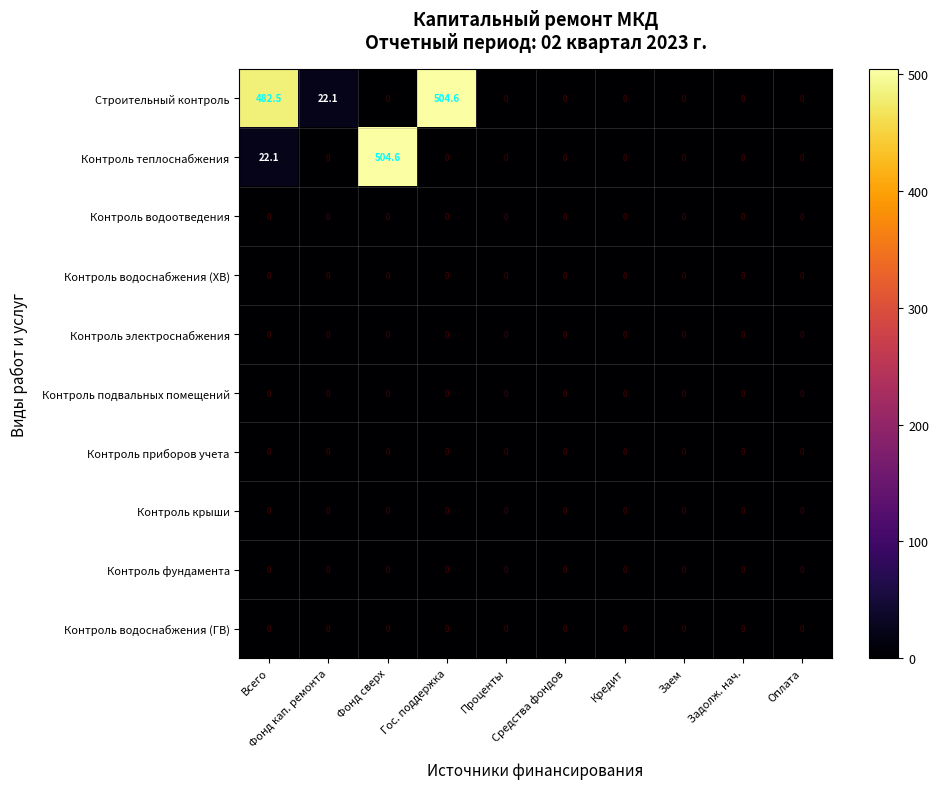

What is the total value across all series at Фонд сверх?

504.6